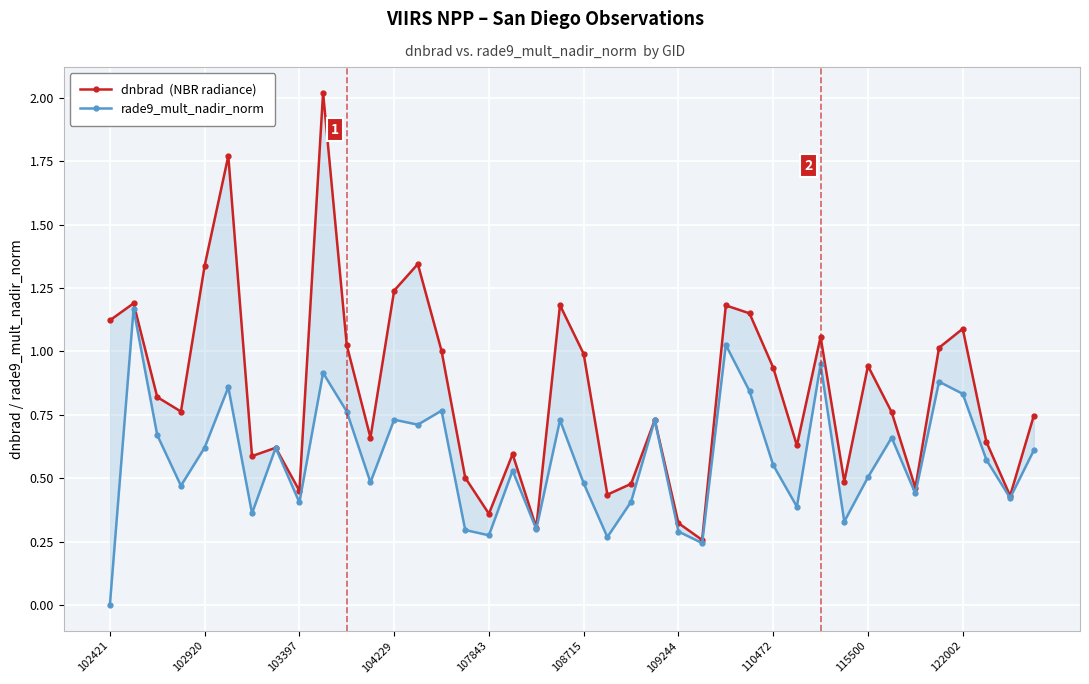

In rade9_mult_nadir_norm, how many points are lower than both neighbors (excluding endpoints)?

13